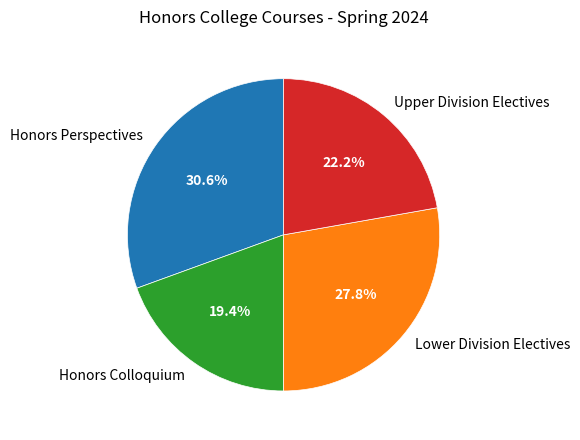

To the nearest percent, what is the difference between the Lower Division Electives and Honors Perspectives slice percentages?

3%